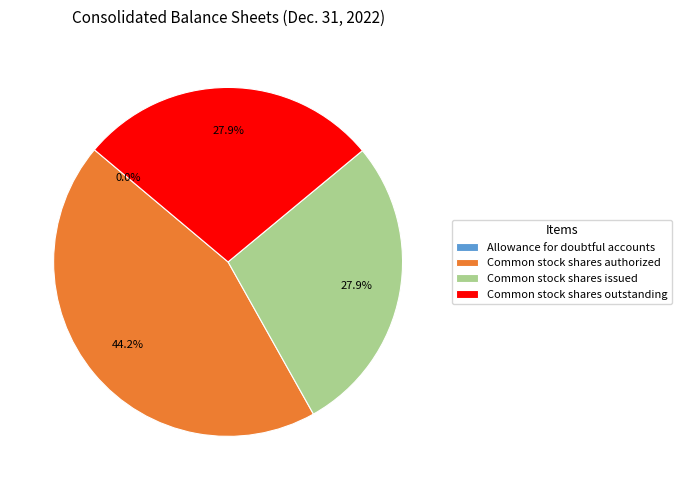

Between Common stock shares authorized and Common stock shares outstanding, which is larger?

Common stock shares authorized